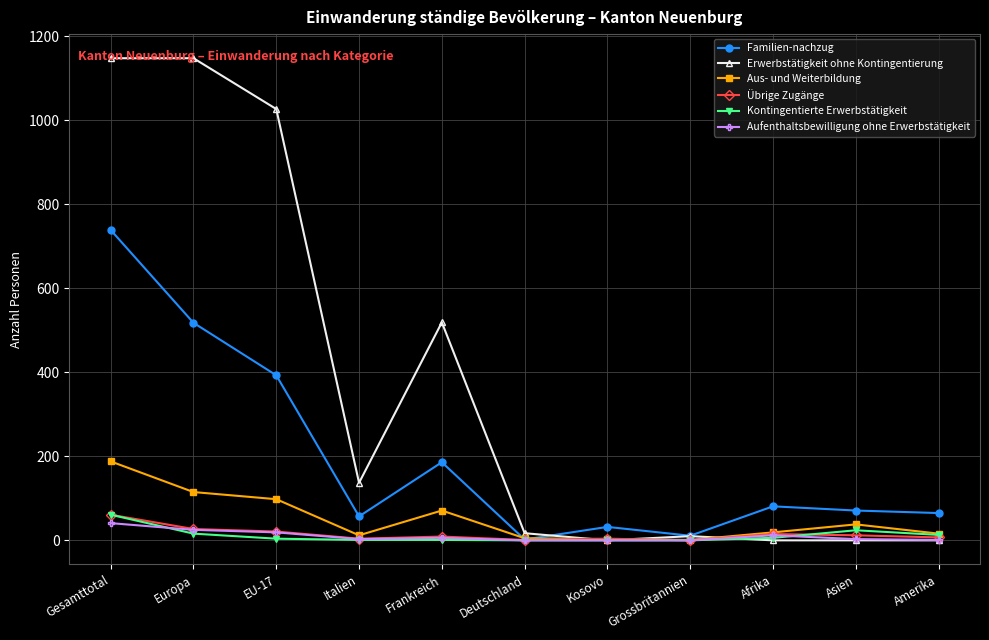

In Aus- und Weiterbildung, how many points are lower than both neighbors (excluding endpoints)?

2